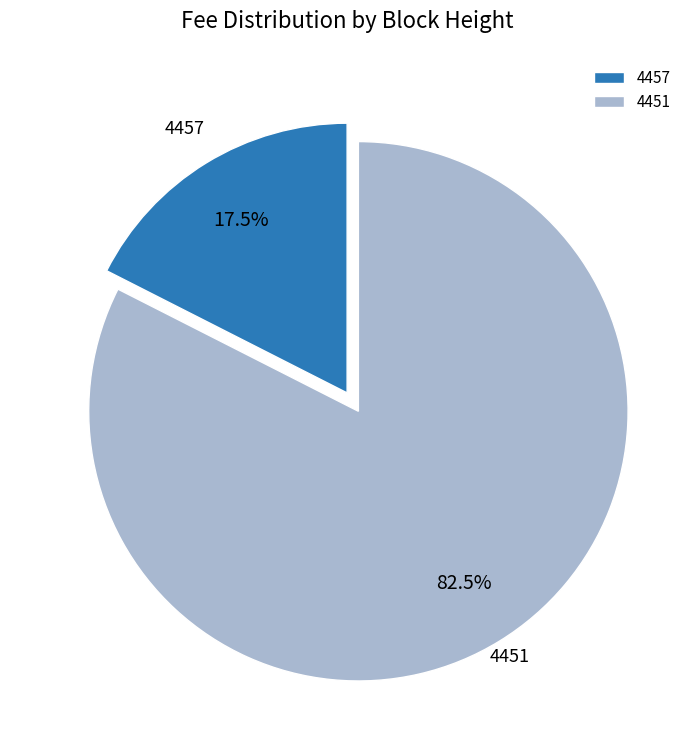

What is the ratio of the value at 4457 to the value at 4451?

0.2